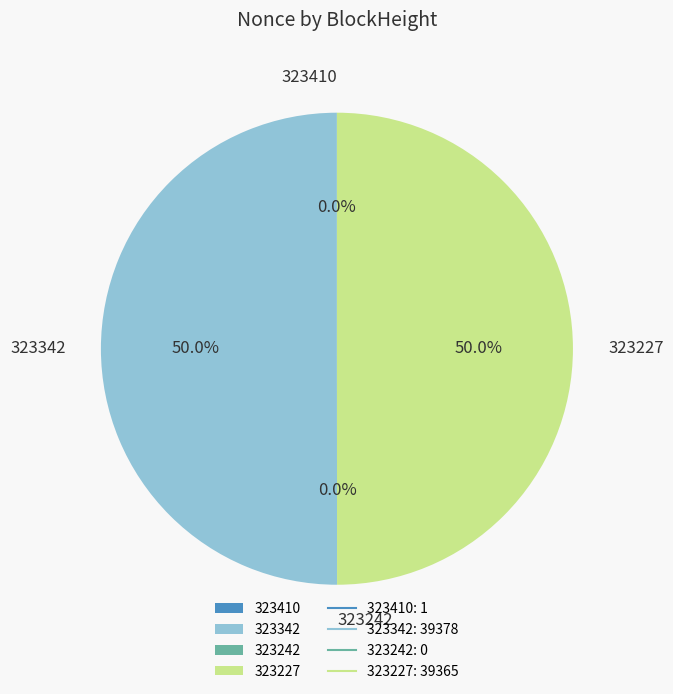

How many slices are in this pie chart?

4